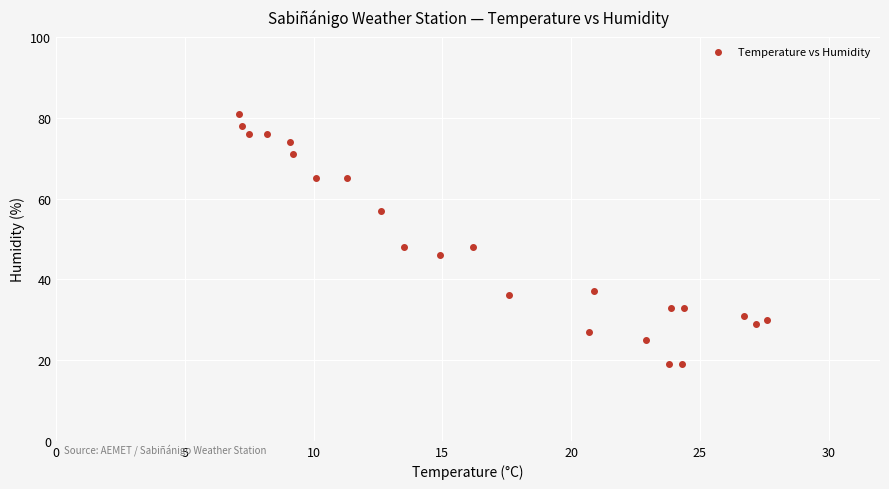

What is the range of Y values (max minus min)?

62